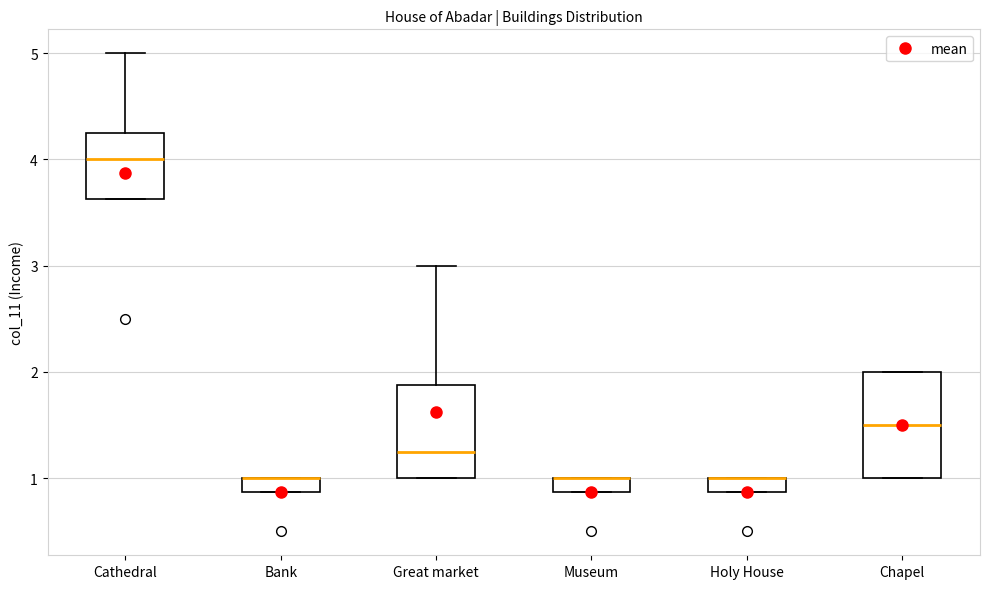

Where is the lower edge of the box for Bank on the y-axis? The values are not printed on the chart, so give them approximately, as read against the axis.

0.9